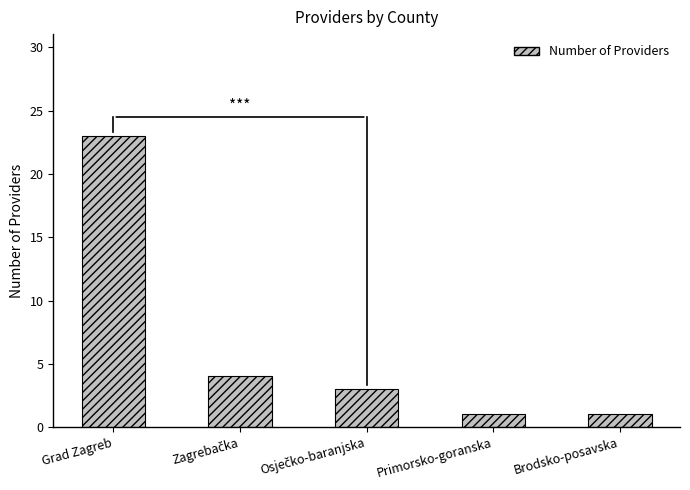

What is the smallest value displayed?

1